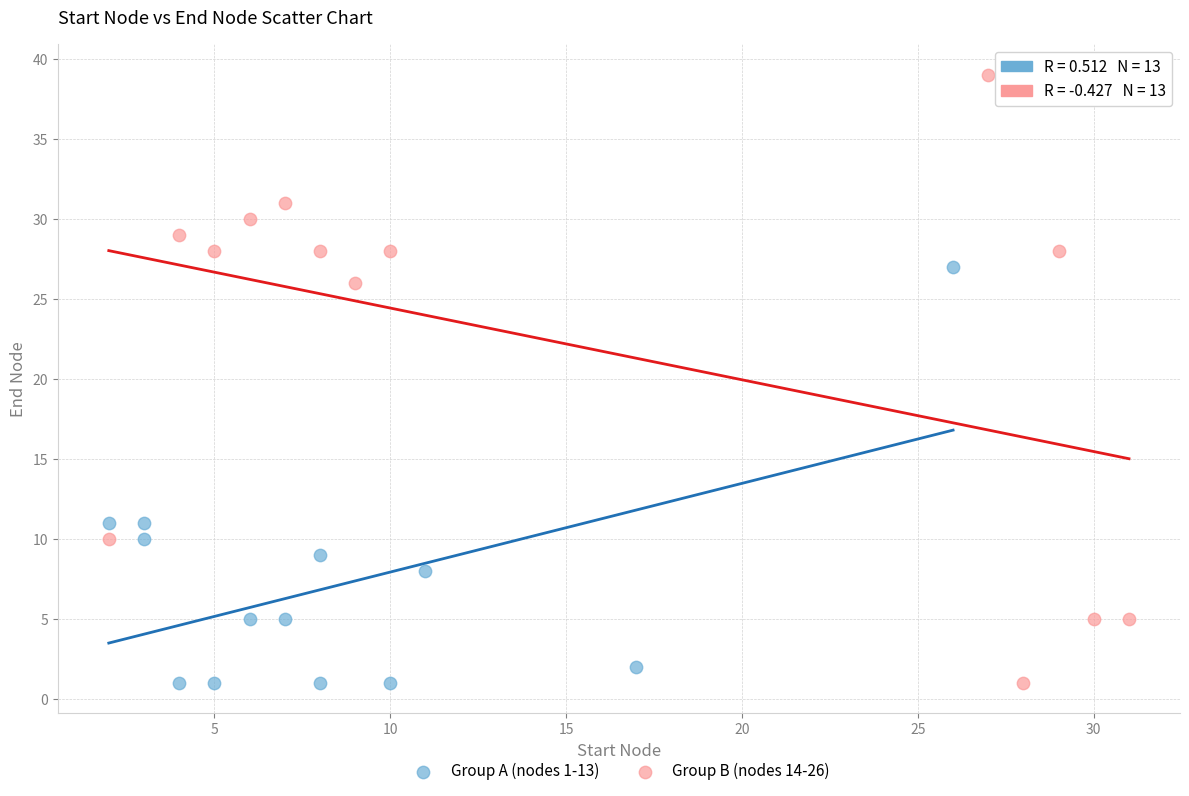

What are all the series names shown in the legend?

Group A (nodes 1-13), Group B (nodes 14-26)